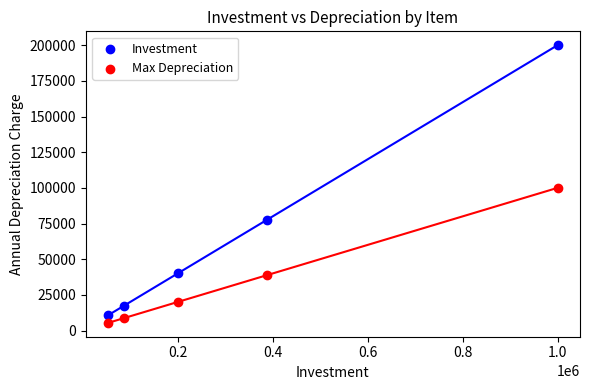

Which series reaches the minimum Y coordinate?

Max Depreciation